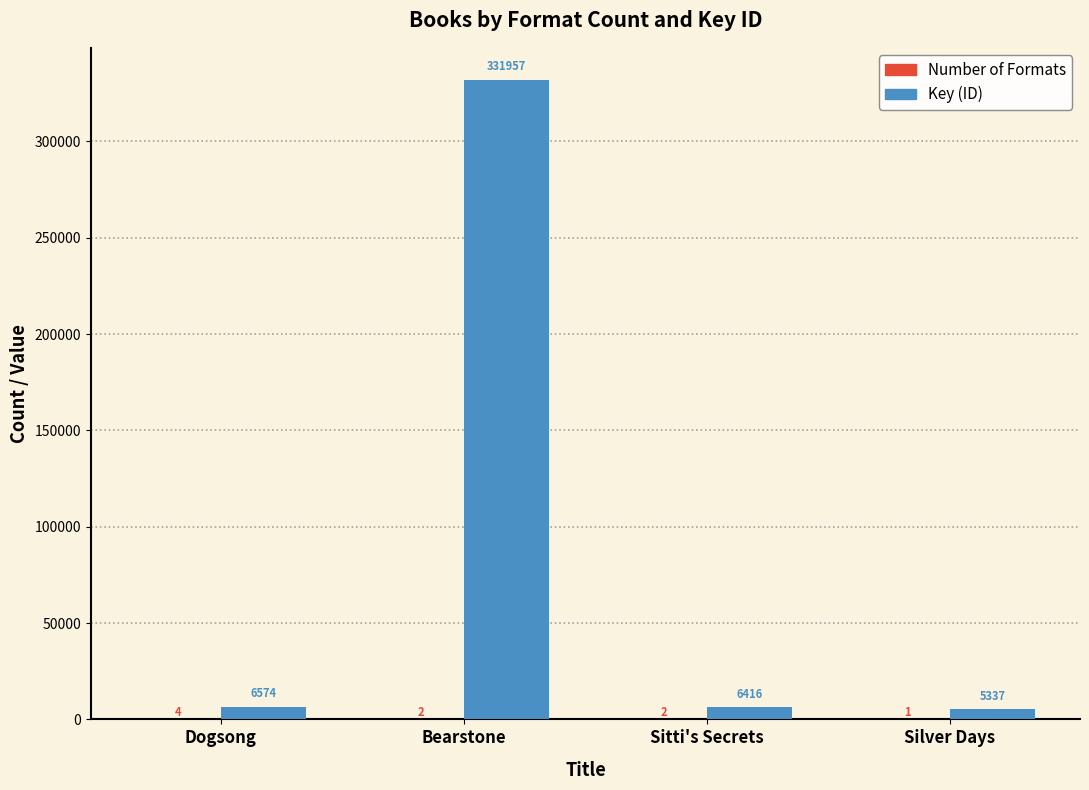

What is the greatest value displayed?

331957